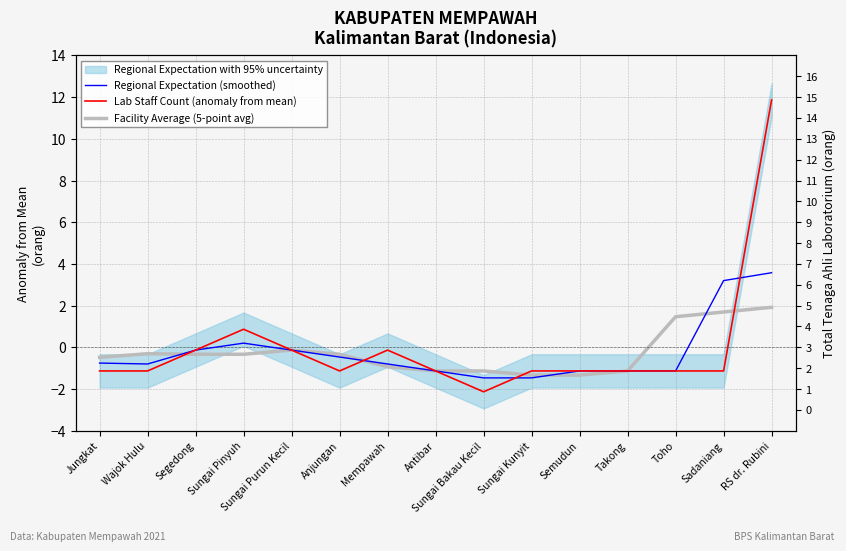

What is the difference between the highest and lowest values at Segedong?

0.2